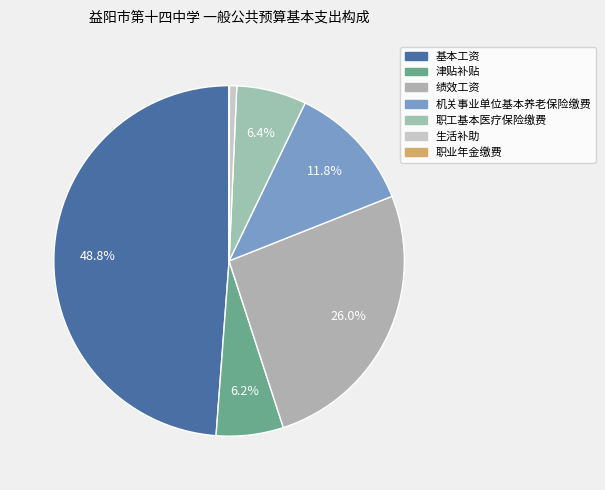

Is there a majority slice in this chart?

No